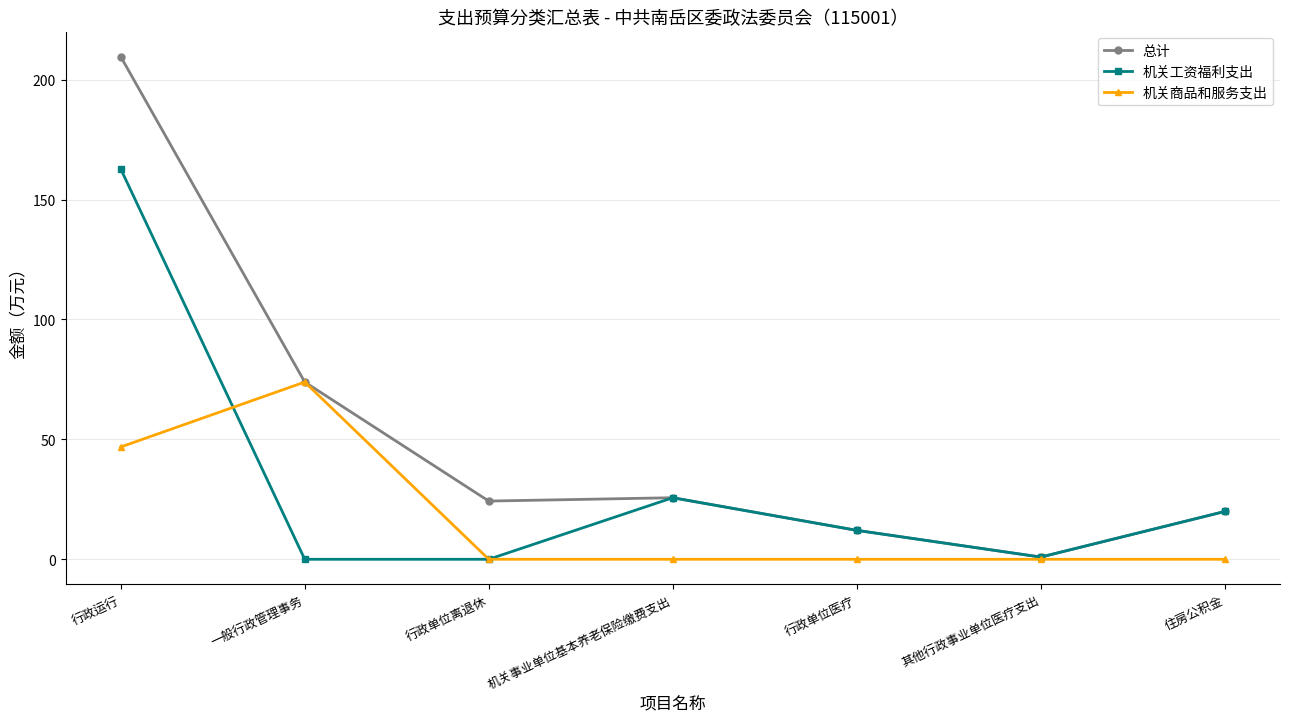

True or false: 机关工资福利支出 has more than 2 points higher than both neighbors.

False